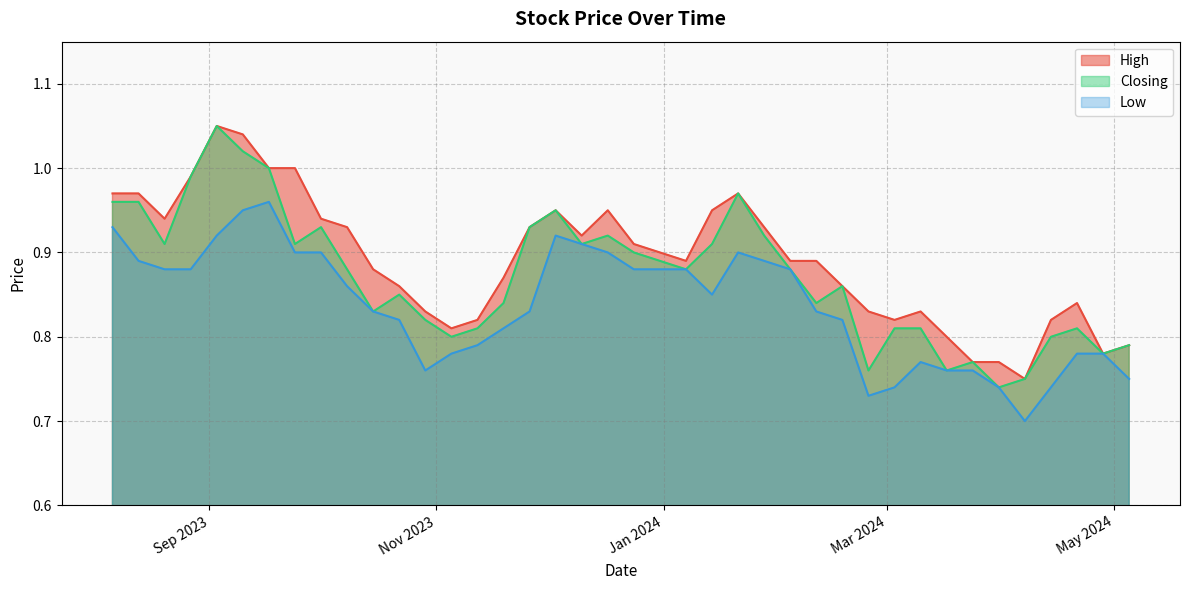

List the series in order of their overall mean, highest first.

High, Closing, Low